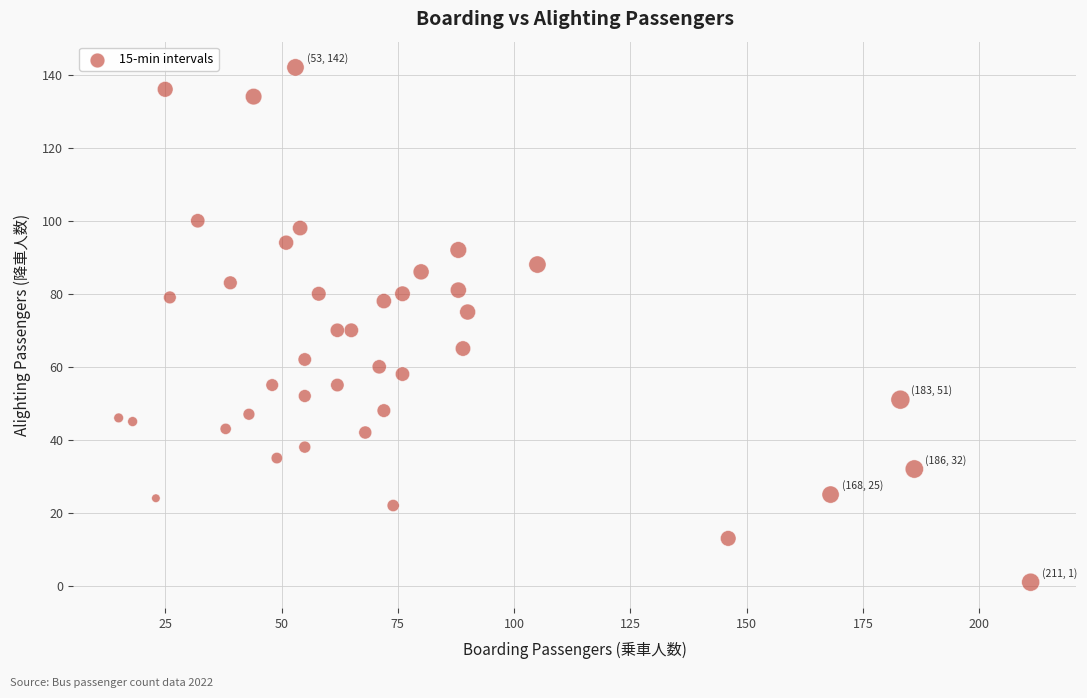

What is the range of Y values (max minus min)?

141